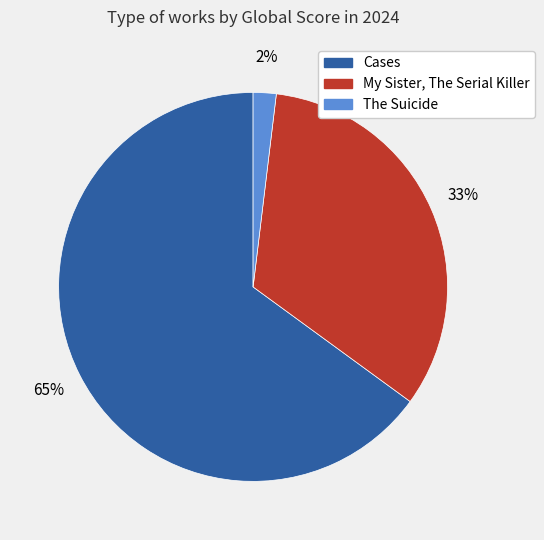

Do The Suicide and Cases together represent more than half of the pie?

Yes